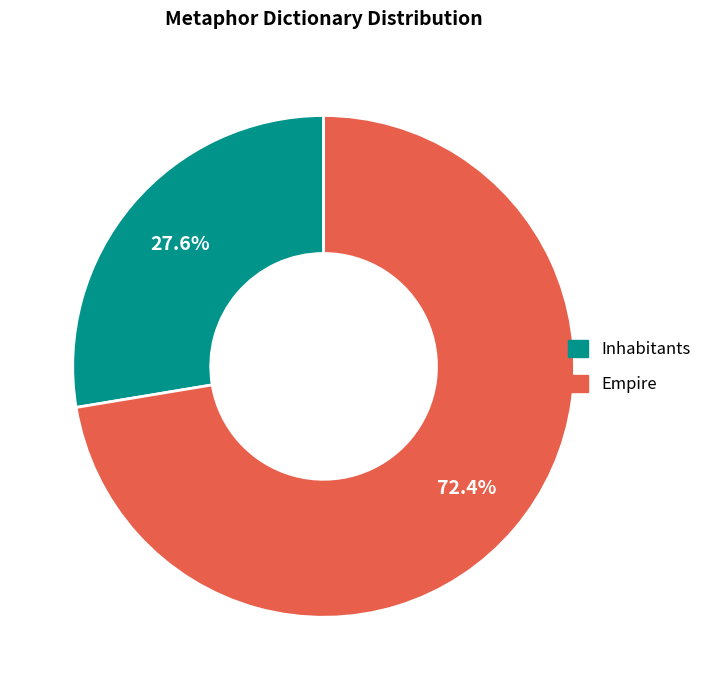

Is it true that Inhabitants is 38% of the pie?

False